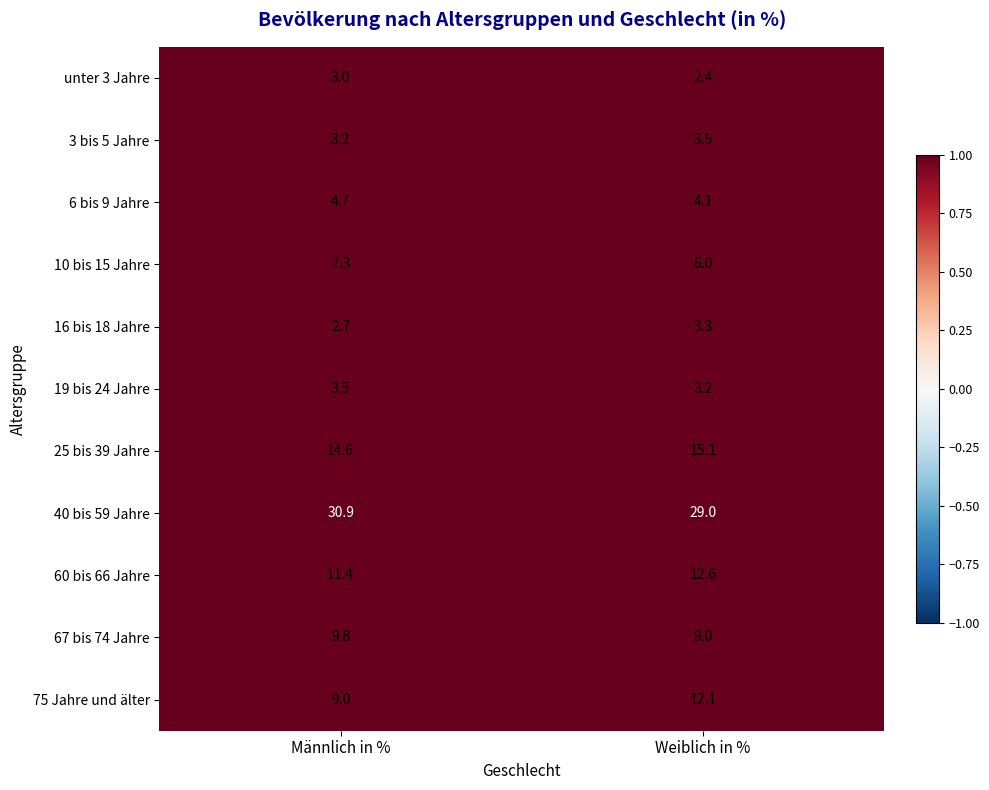

Is the value of 6 bis 9 Jahre at Weiblich in % greater than the value of 3 bis 5 Jahre at Weiblich in %?

Yes